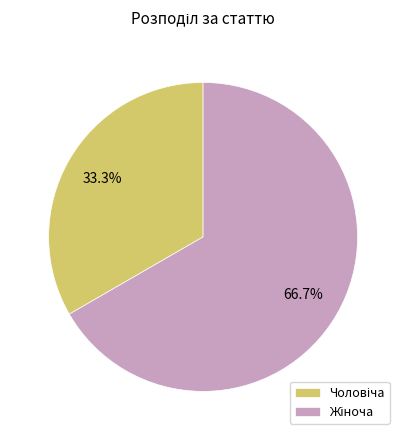

Does any single category account for the majority?

Yes